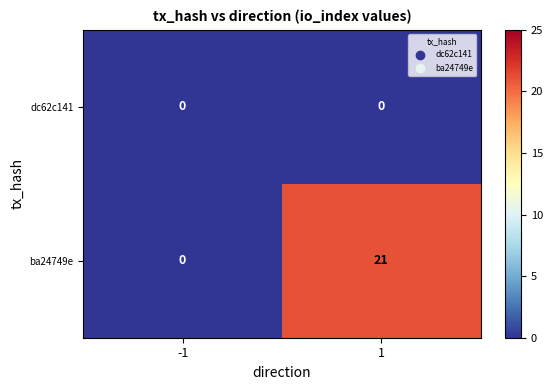

Reading left to right, list all the values displayed in this chart.

dc62c141: -1=0	1=0
ba24749e: -1=0	1=21